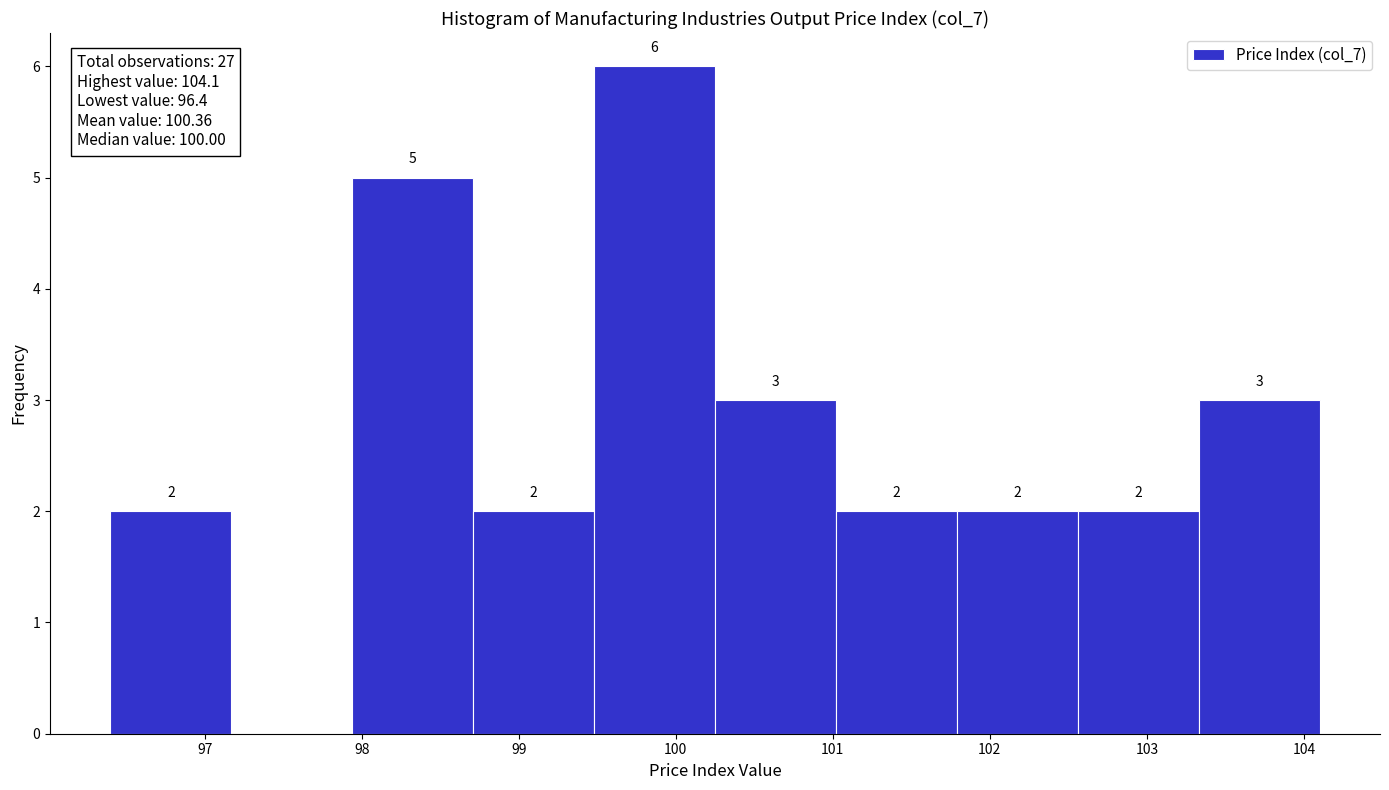

Over which range of the x-axis is the bar tallest?

99.48 to 100.25